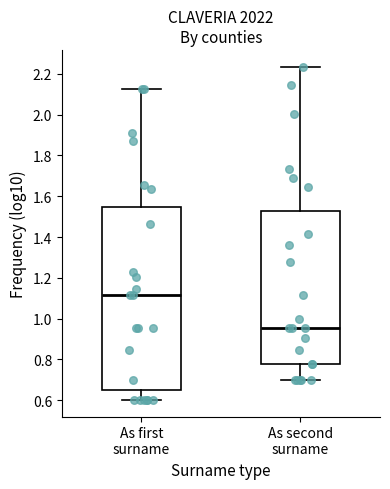

Which box's median line is the lowest?

As second surname